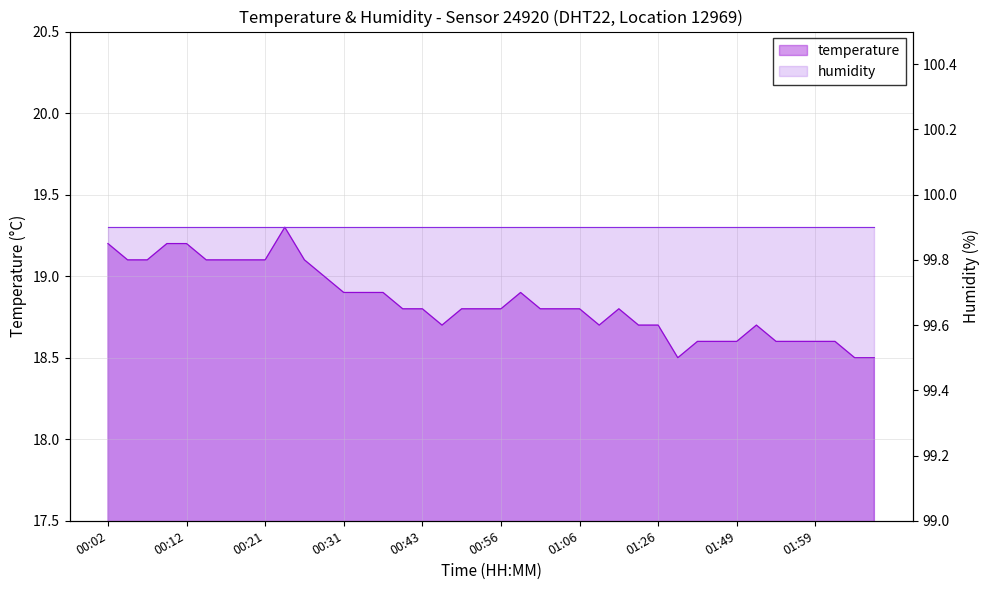

How many interior local valleys (lower than both neighbors) does the data have?

3